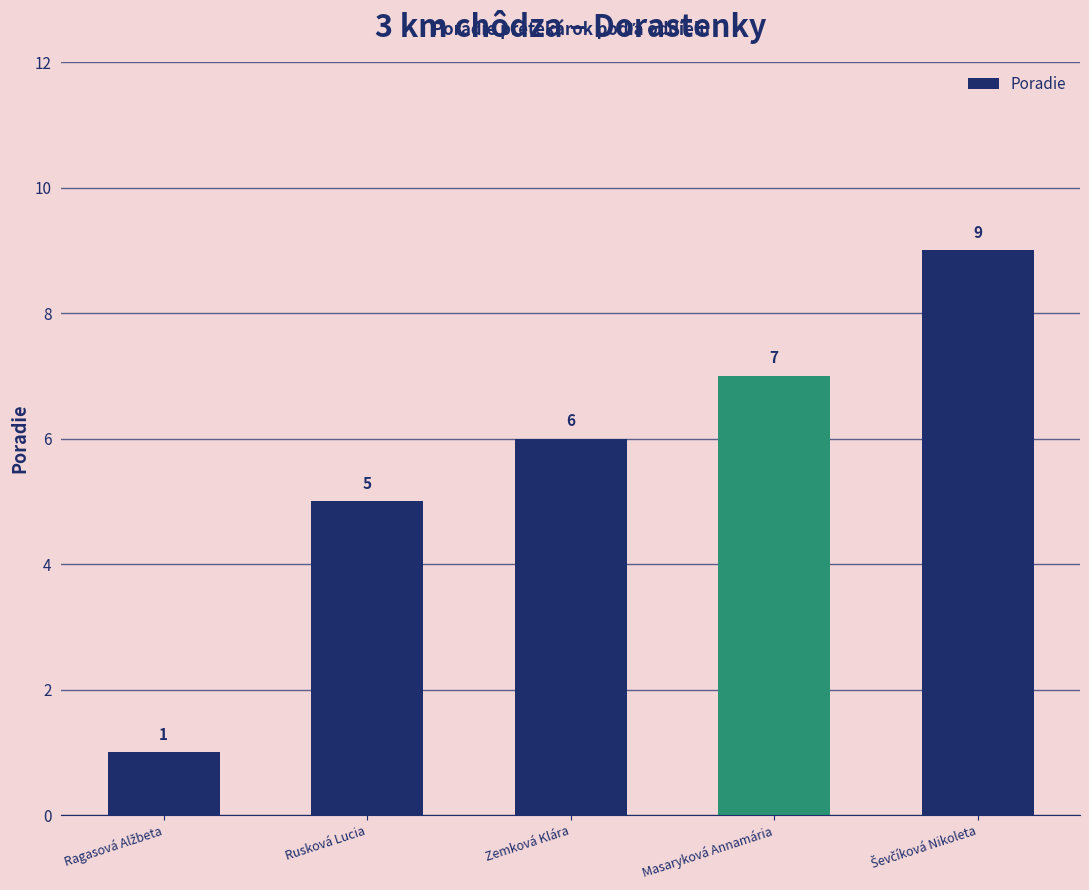

What is the sum of all values?

28